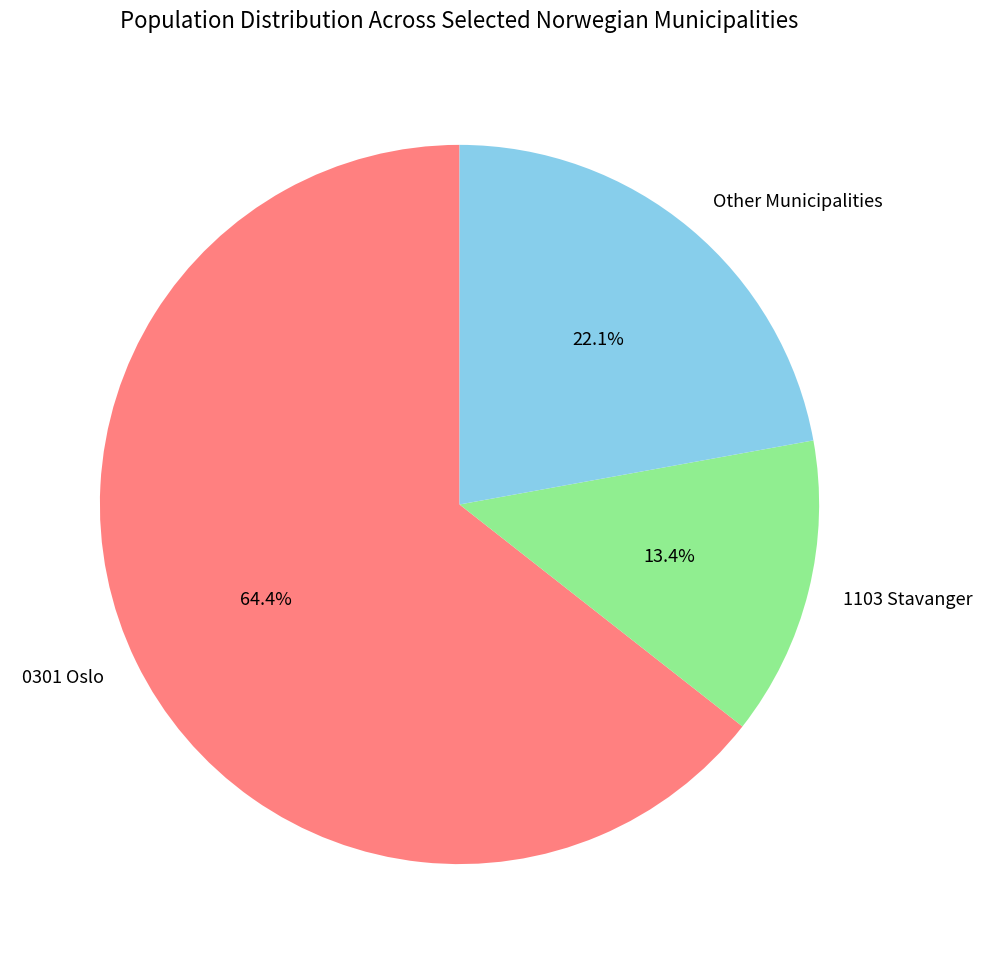

The 0301 Oslo slice represents 64% of the pie. True or false?

True